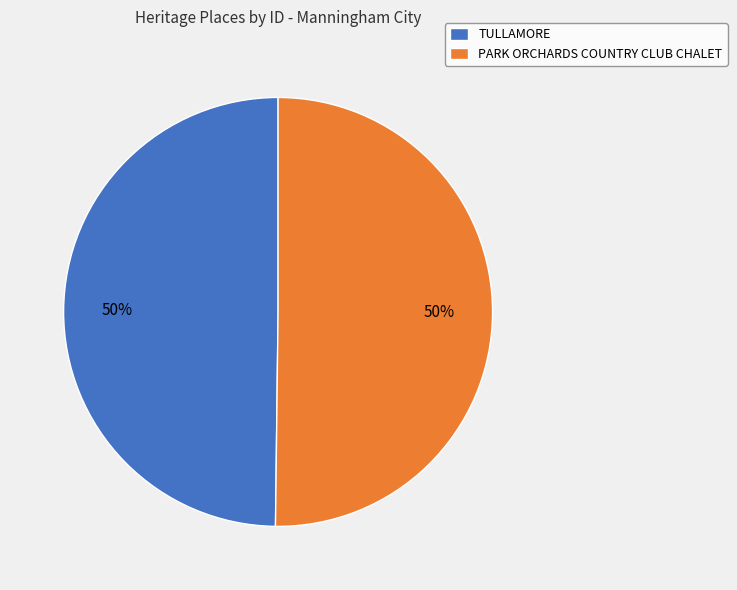

Do TULLAMORE and PARK ORCHARDS COUNTRY CLUB CHALET together represent more than half of the pie?

Yes